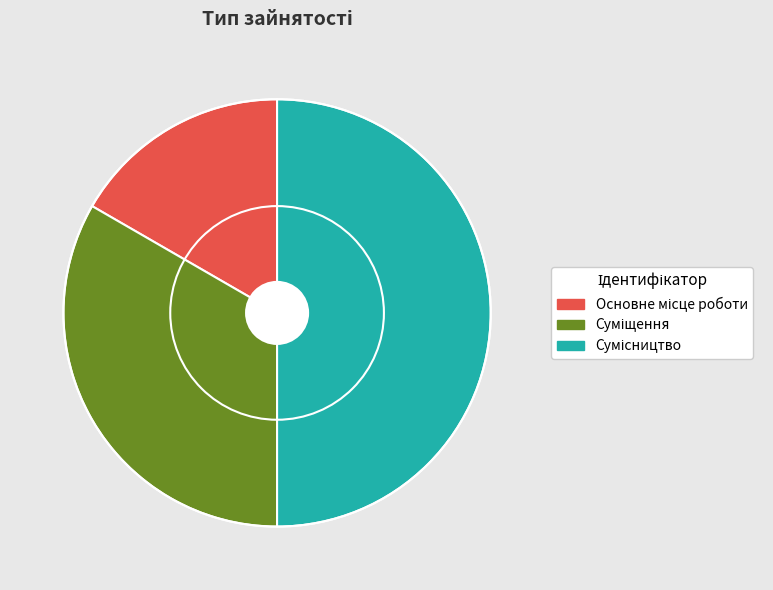

To the nearest percent, what portion does Основне місце роботи represent?

17%